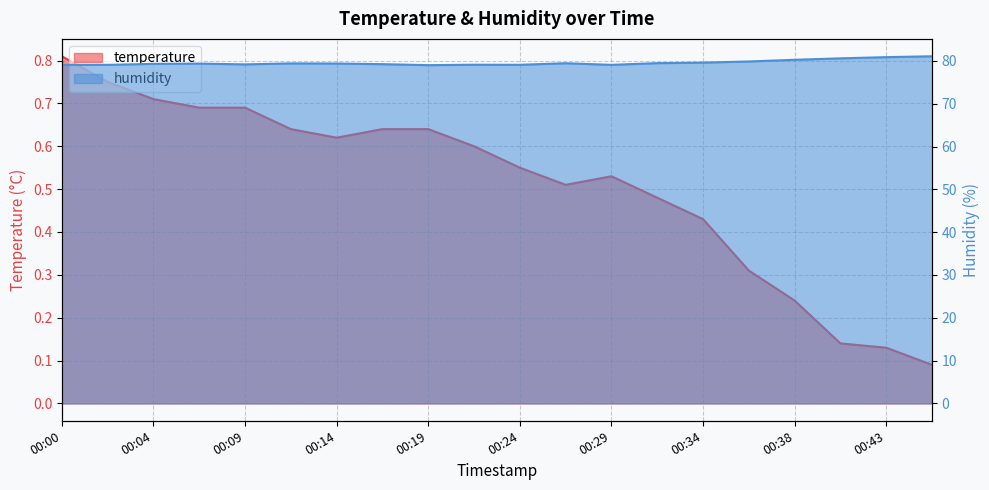

True or false: temperature and humidity cross at least once.

False